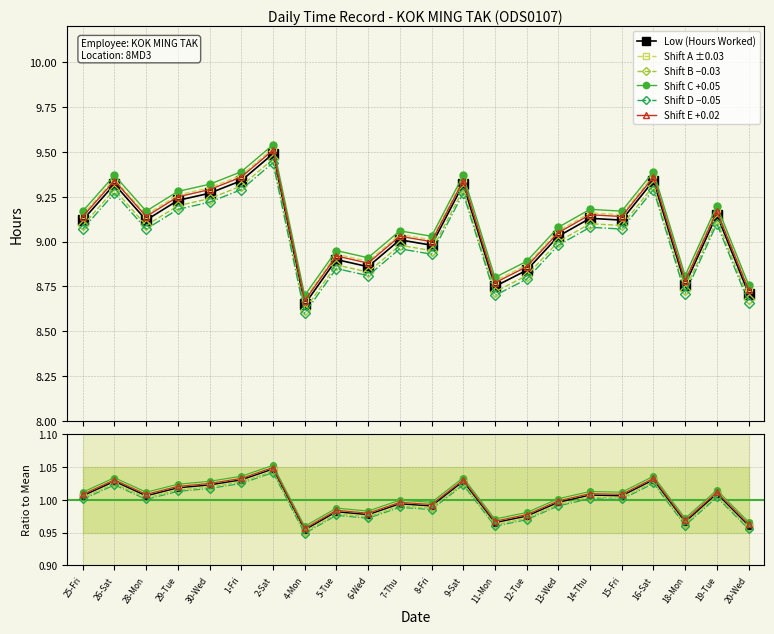

What value does the Shift C +0.05 series have at 26-Sat?

1.0